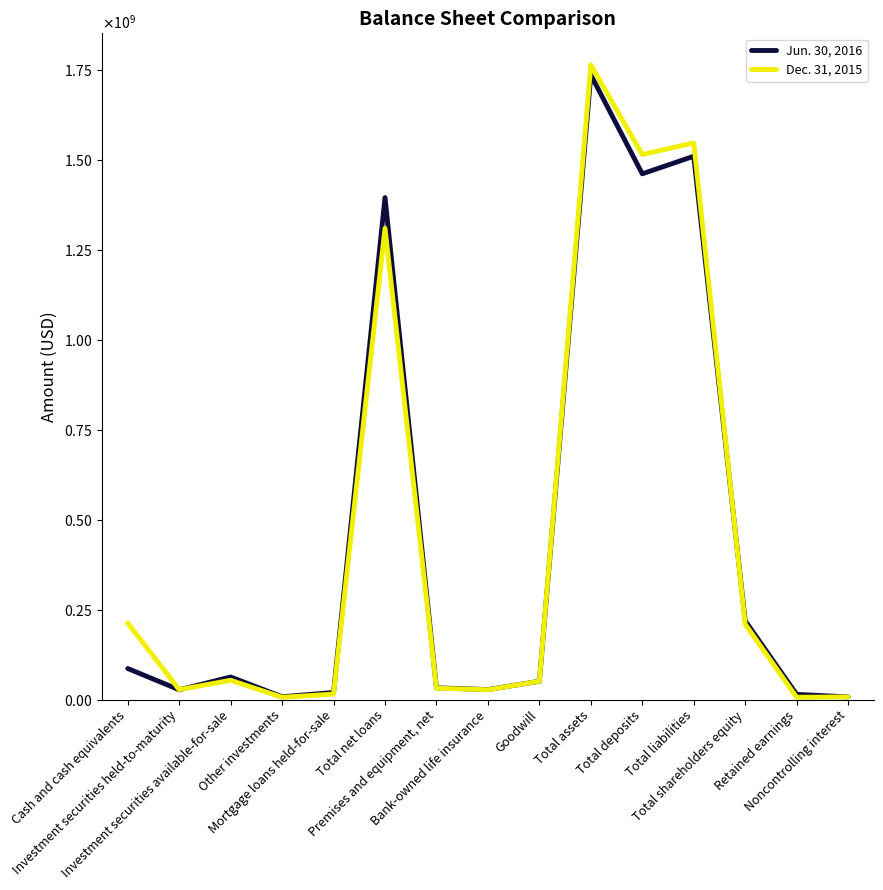

True or false: Dec. 31, 2015 and Jun. 30, 2016 cross at least once.

True